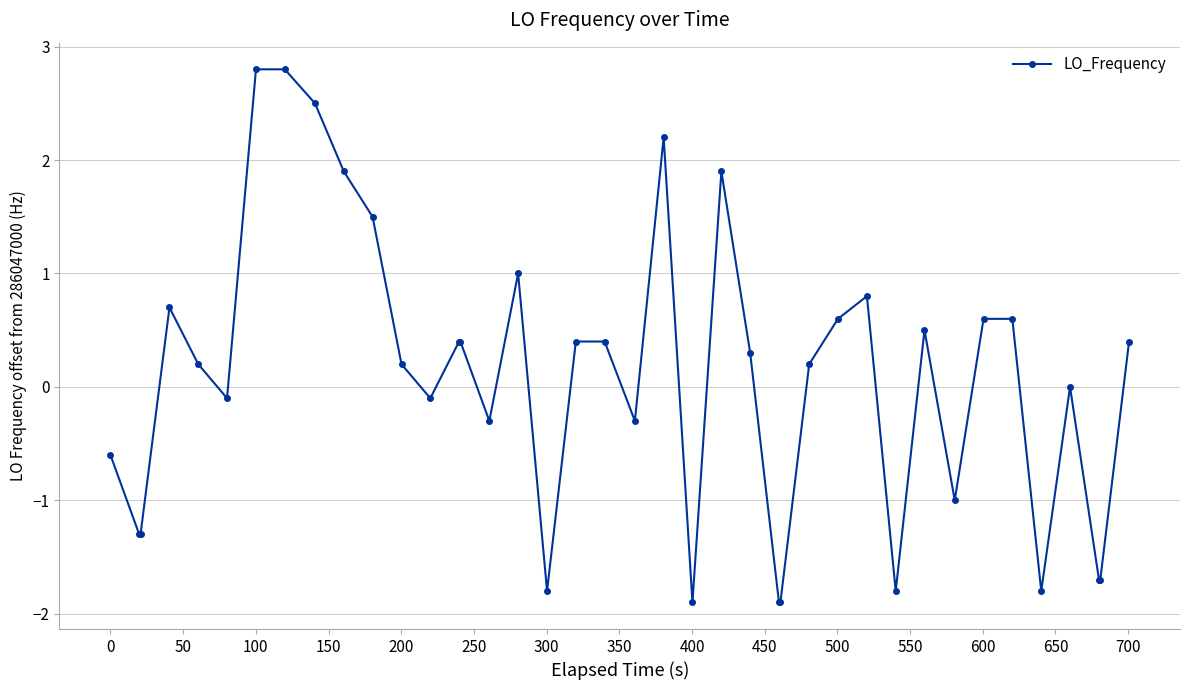

What is the value of the 25th point from the left?

0.3